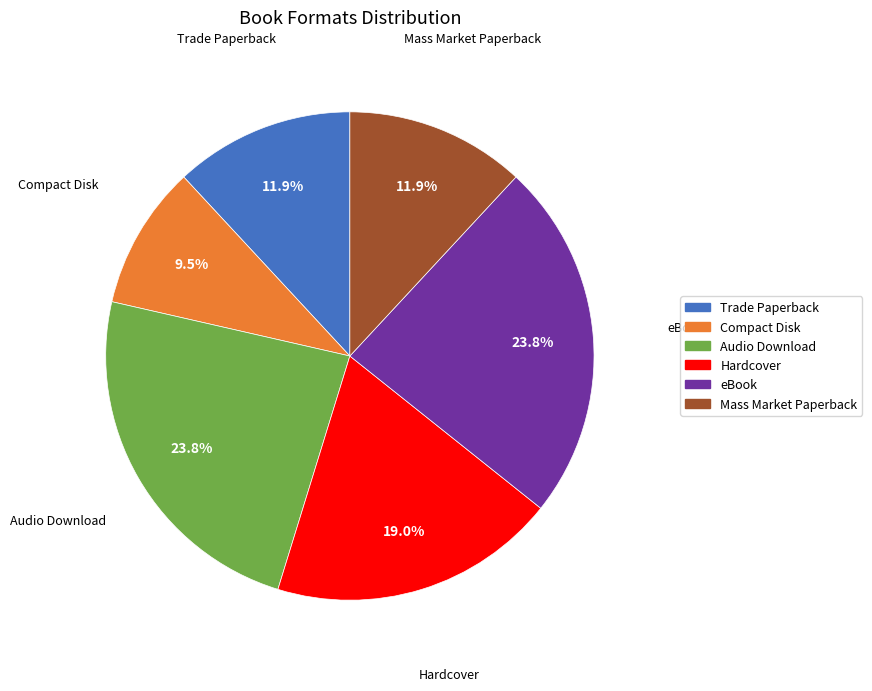

Approximately how many times larger is the value at Audio Download compared to eBook?

1.0